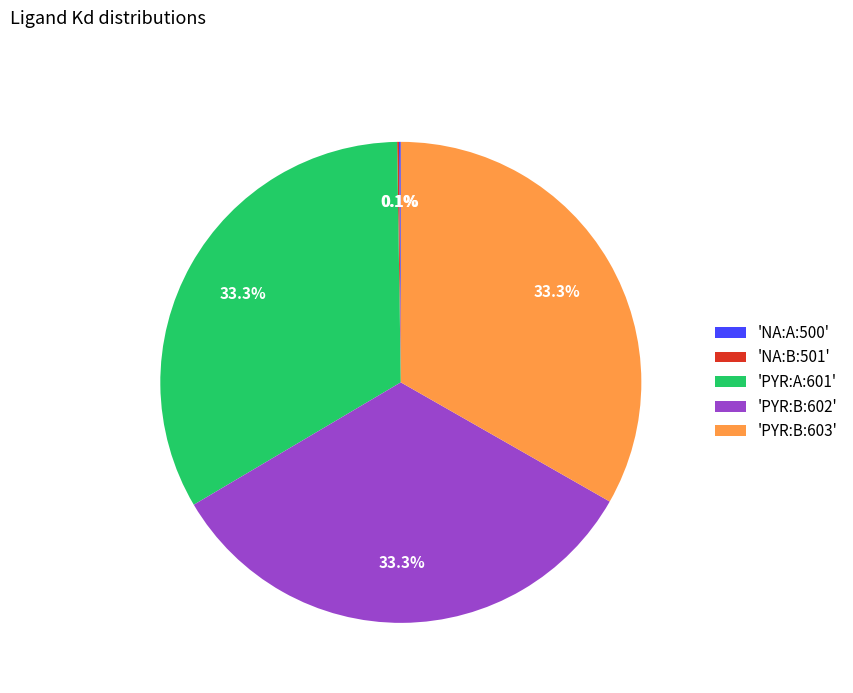

Do 'PYR:B:603' and 'PYR:B:602' together represent more than half of the pie?

Yes